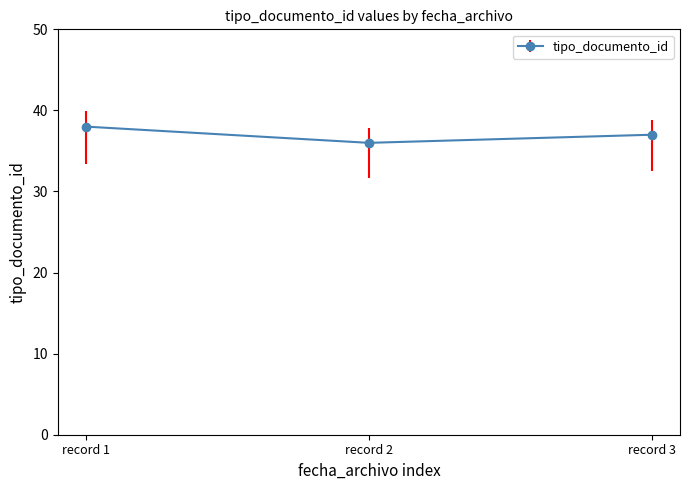

What is the sum of all values?

111